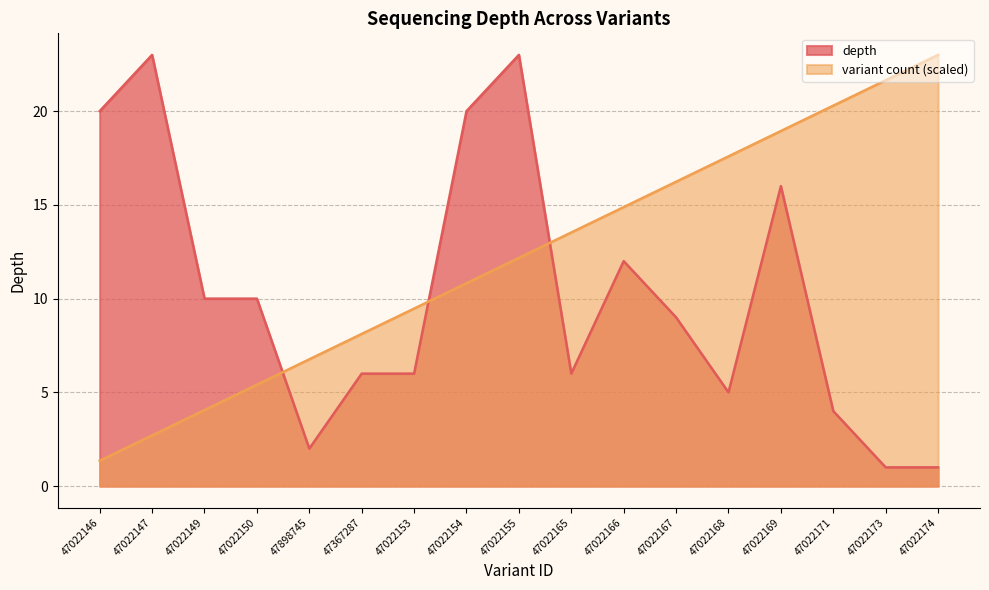

Between which two adjacent categories do depth and variant count first intersect?

47022150 and 47898745